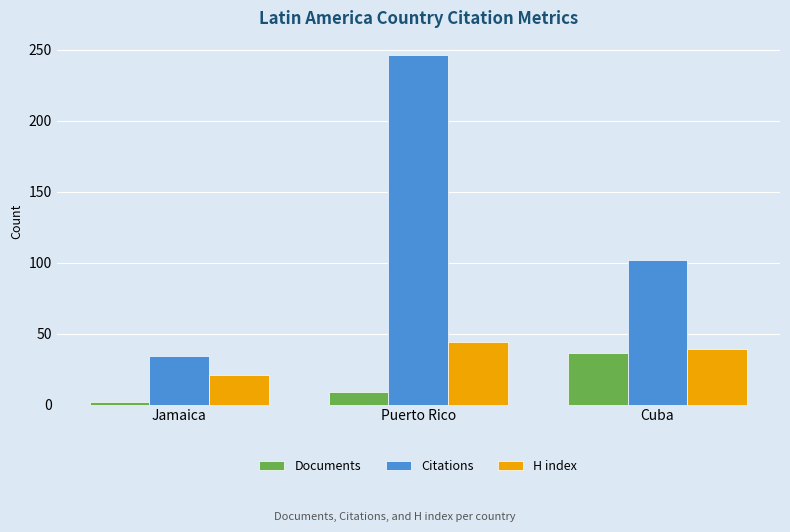

Are the bars horizontal?

No